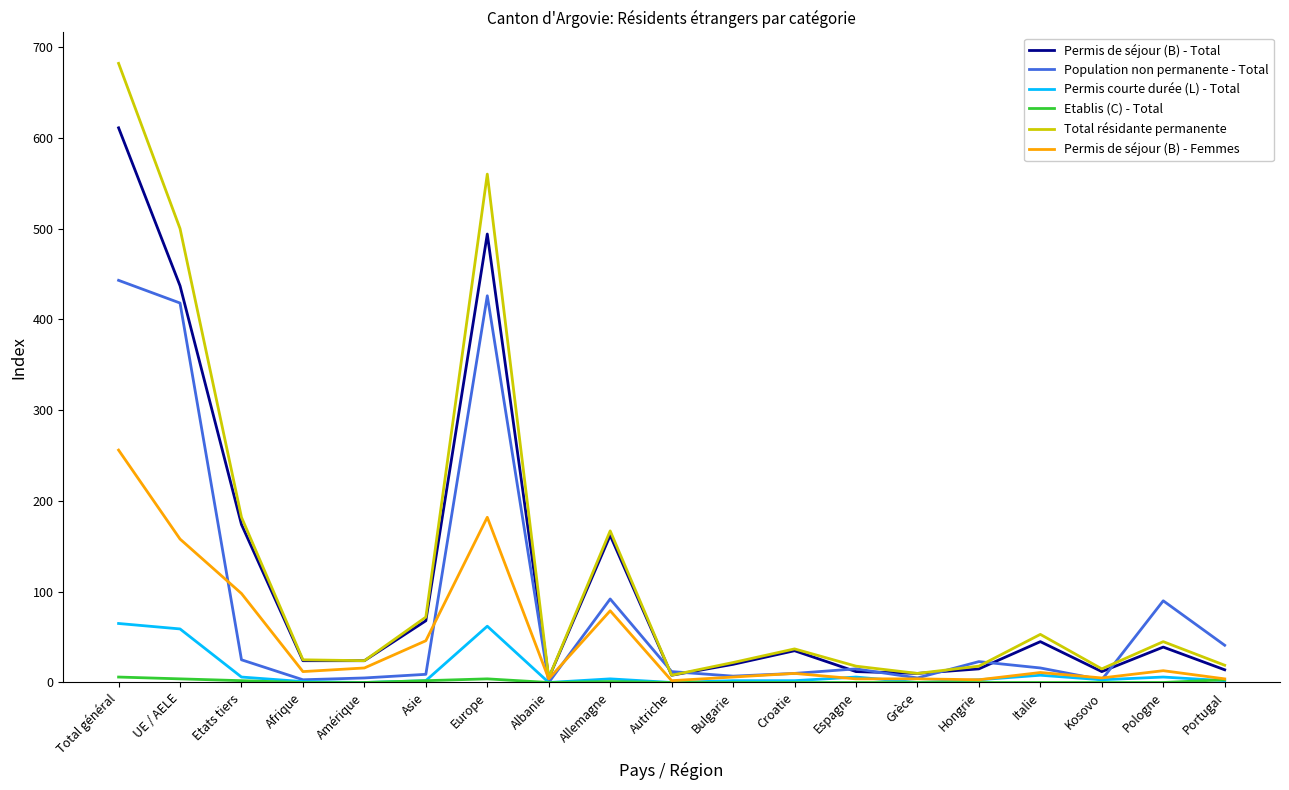

Which label corresponds to the largest value in the chart?

Total général